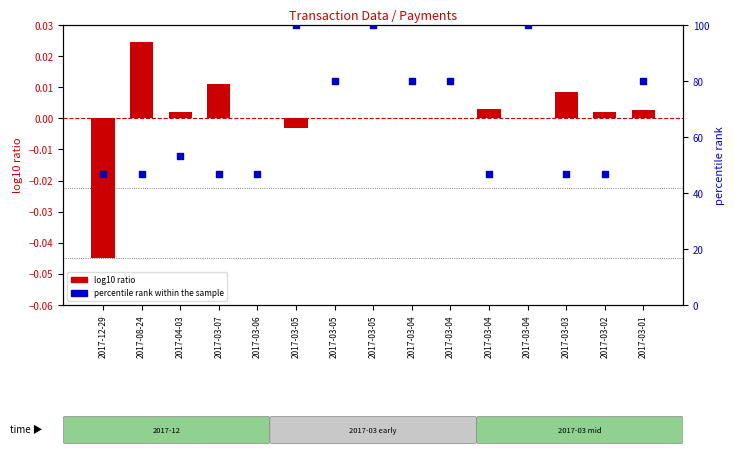

At which category is the sum across all series the highest?

2017-03-05